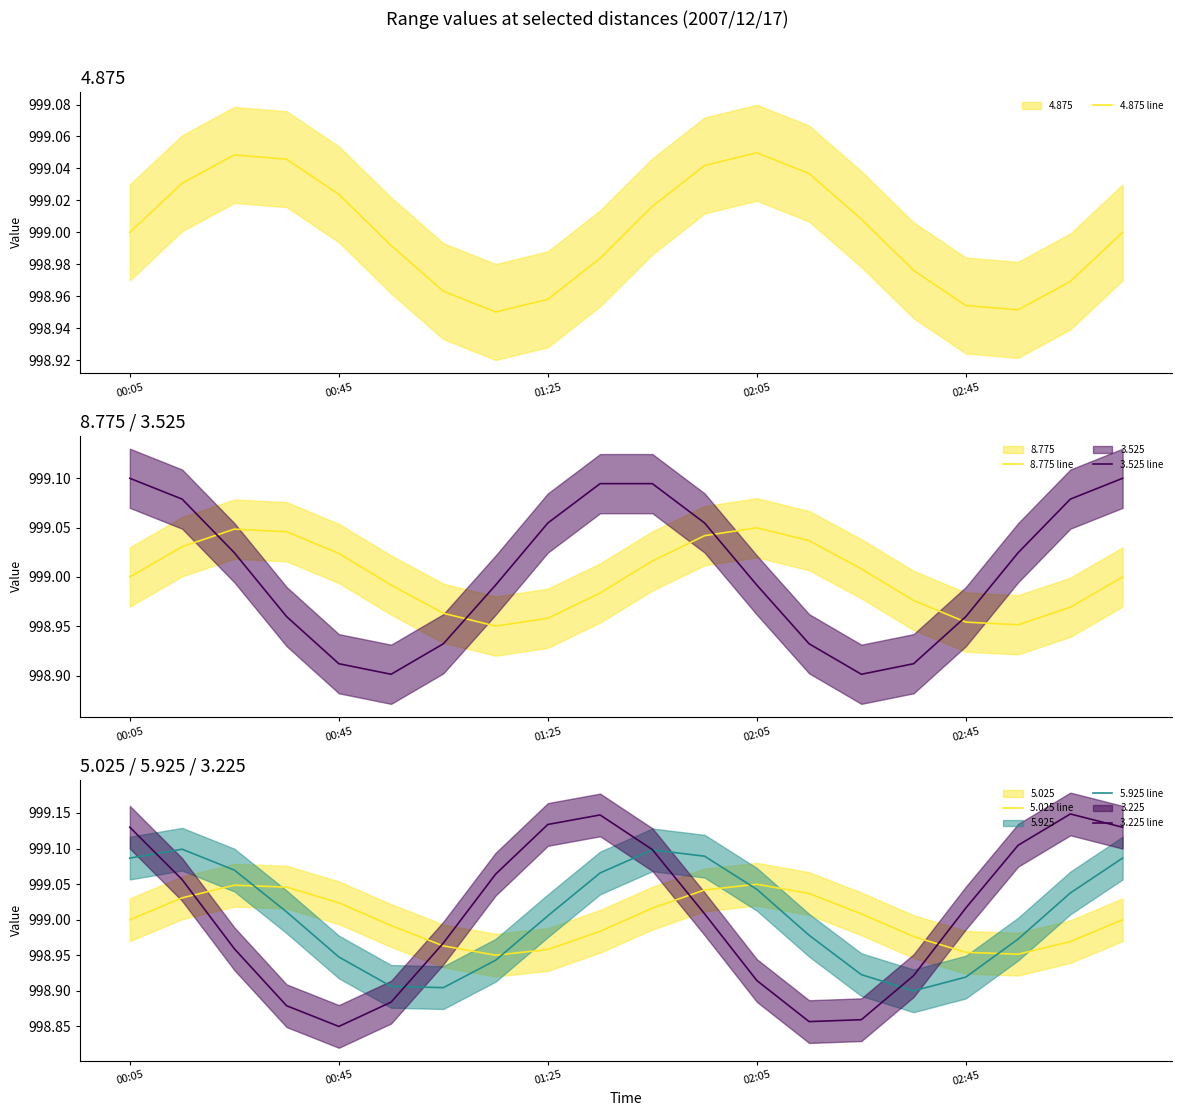

What is the value of the 5.025 line point at the 19th from the left?

999.0